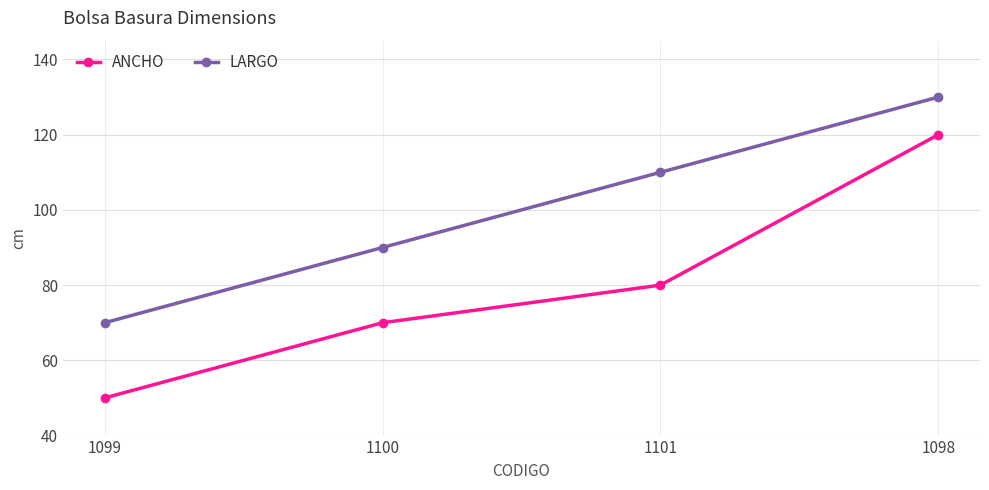

How many categories are shown in the chart?

4